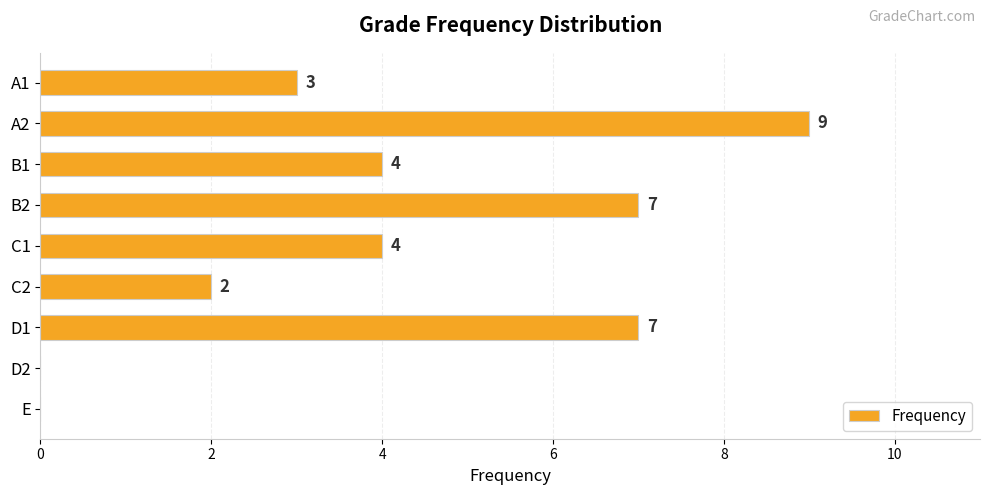

What value does the data have at B1?

4